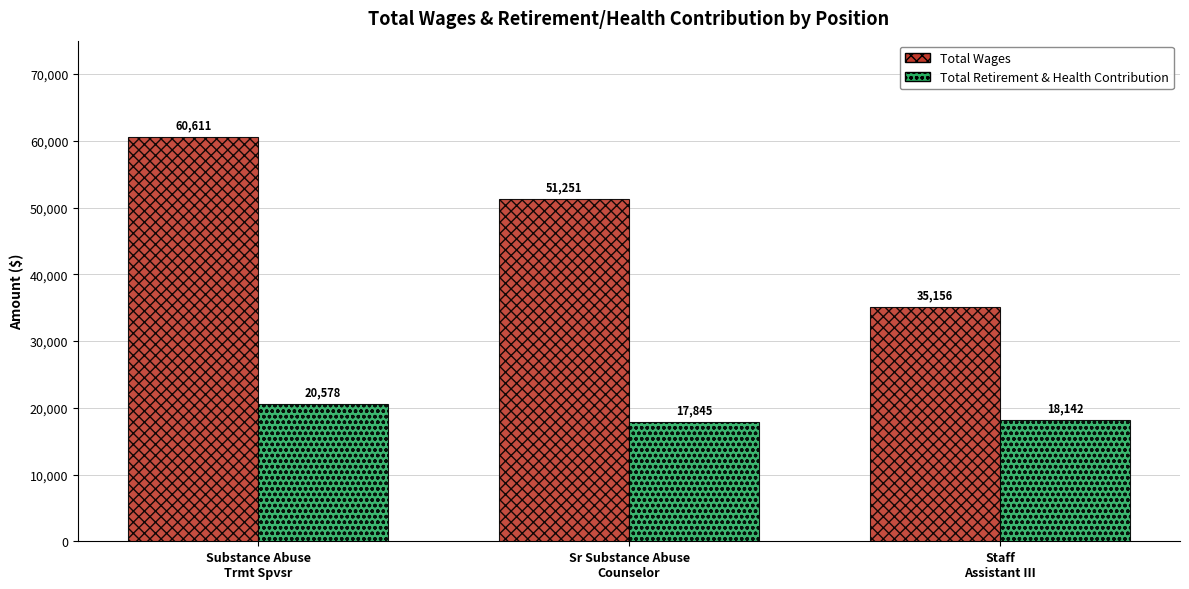

Reading right to left, what are all the values shown in this chart?

Total Wages: 35156	51251	60611
Total Retirement & Health Contribution: 18142	17845	20578